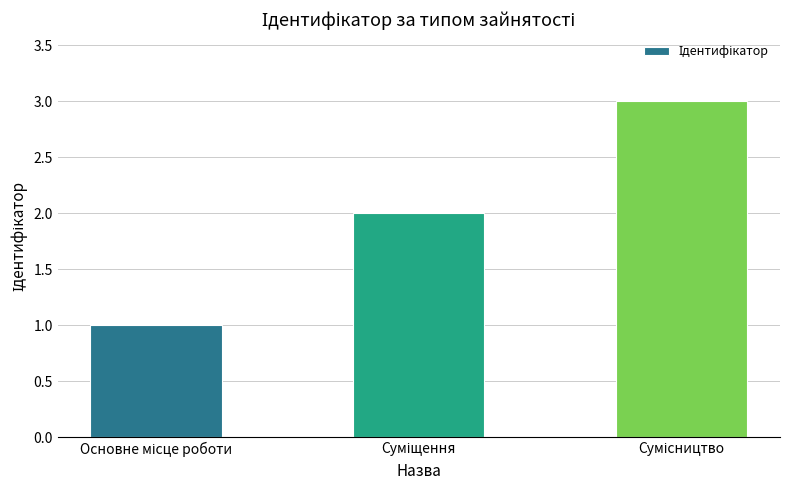

What is the smallest value displayed?

1